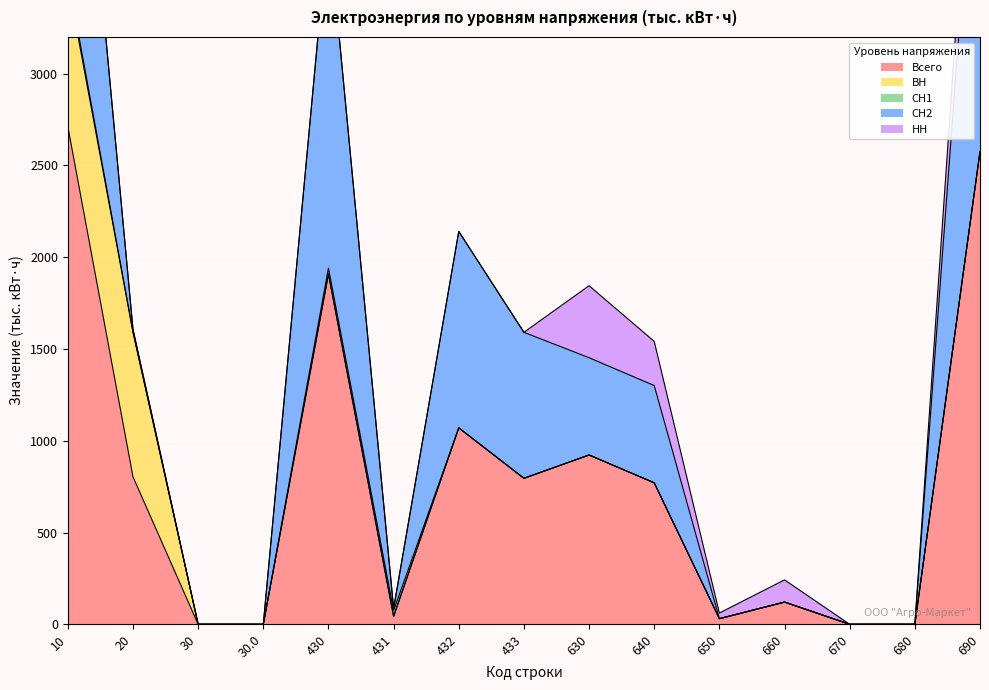

The value of СН1 at 660 is 0.0. True or false?

True